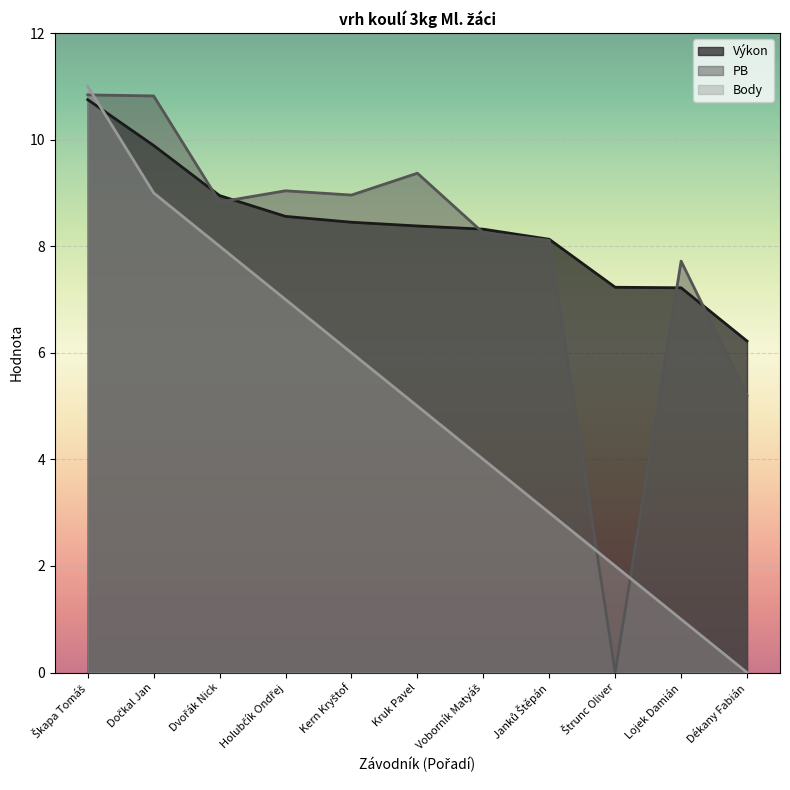

What is the difference between the maximum and minimum values in the Body series?

11.0